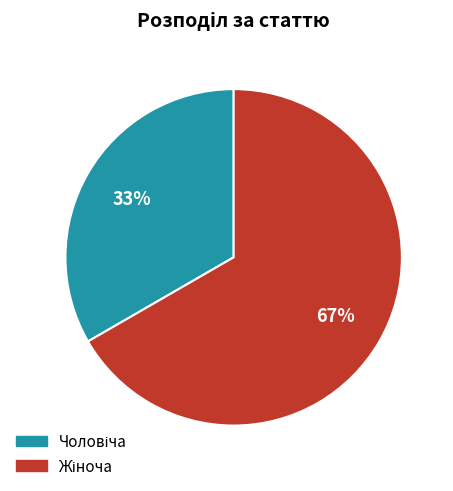

Is there any slice that represents more than half of the pie?

Yes